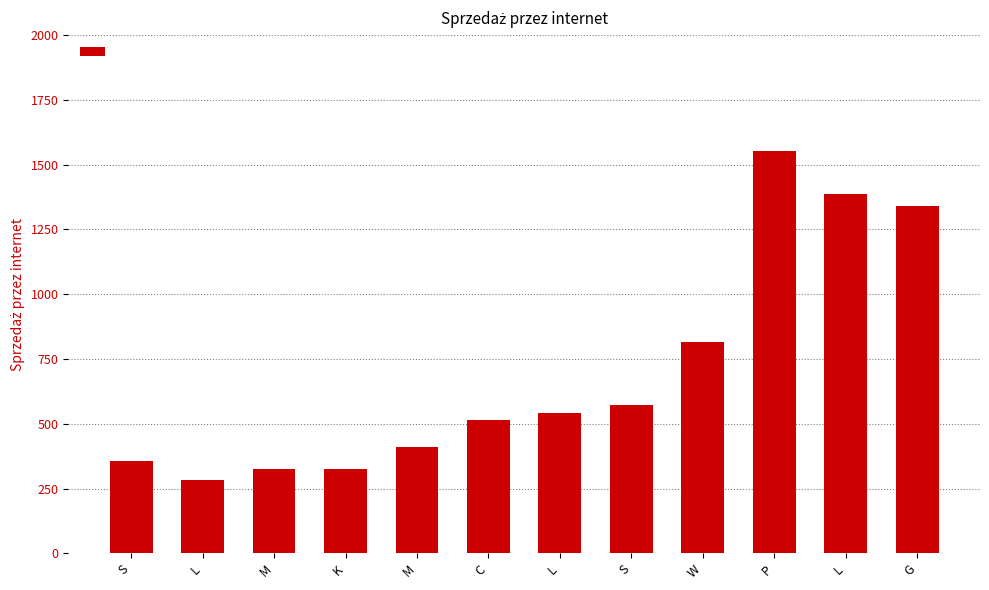

Reading left to right, extract all data points from this chart.

355.1	284.0	326.8	326.3	408.2	514.4	541.0	571.0	815.0	1552.8	1384.8	1341.0